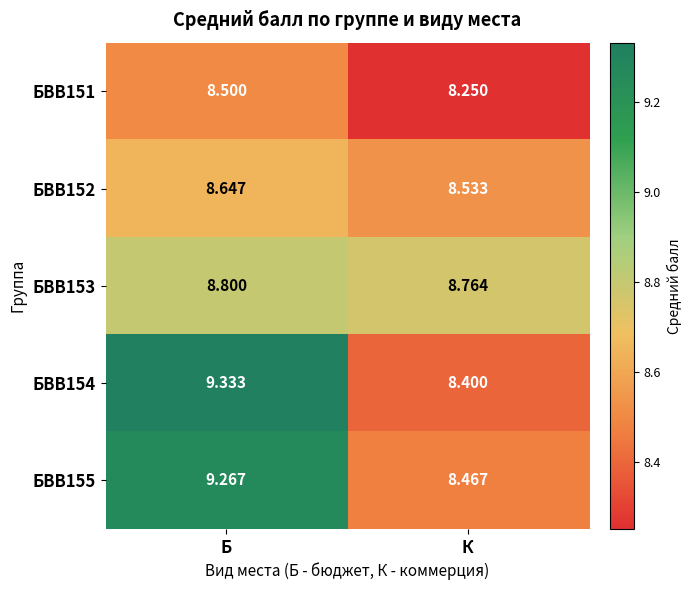

At К, list the series in order from largest to smallest.

БВВ153, БВВ152, БВВ155, БВВ154, БВВ151